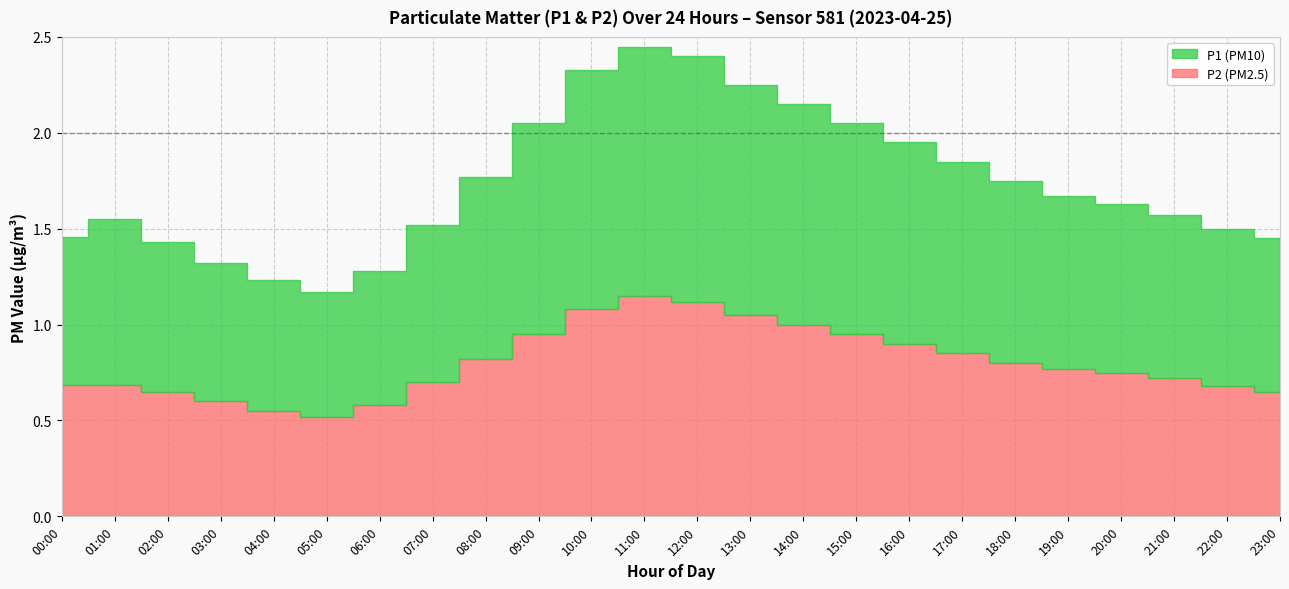

The P2 series shows 1.3 at 20:00. True or false?

False